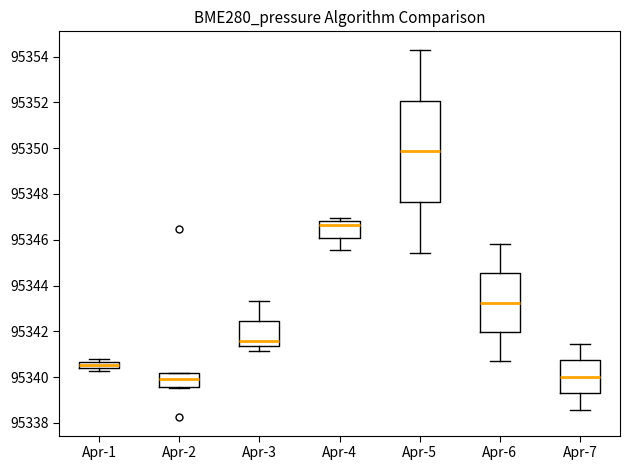

Where does the lower whisker of the box for Apr-7 end on the y-axis? The values are not printed on the chart, so give them approximately, as read against the axis.

95338.6